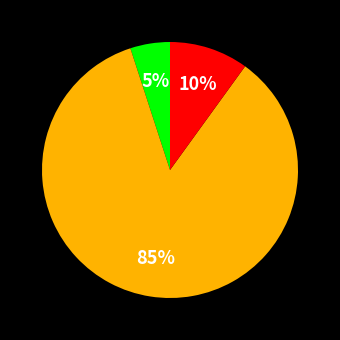

Is there a majority slice in this chart?

Yes